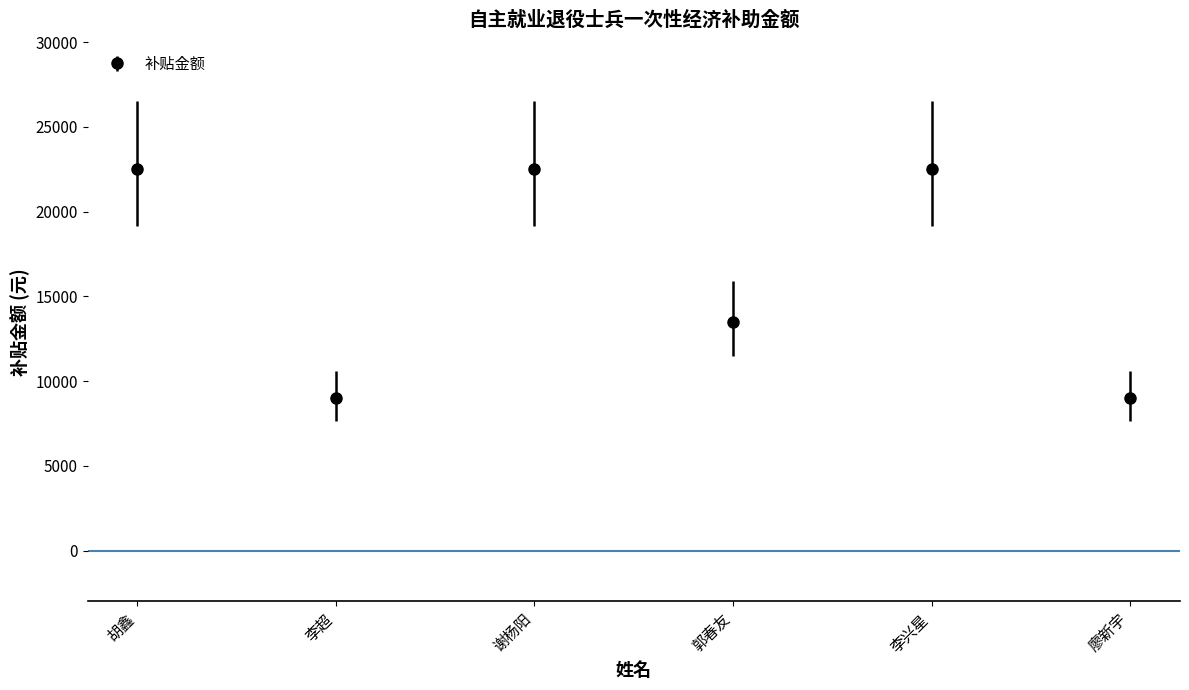

What is the label of the 2nd point from the left?

李超